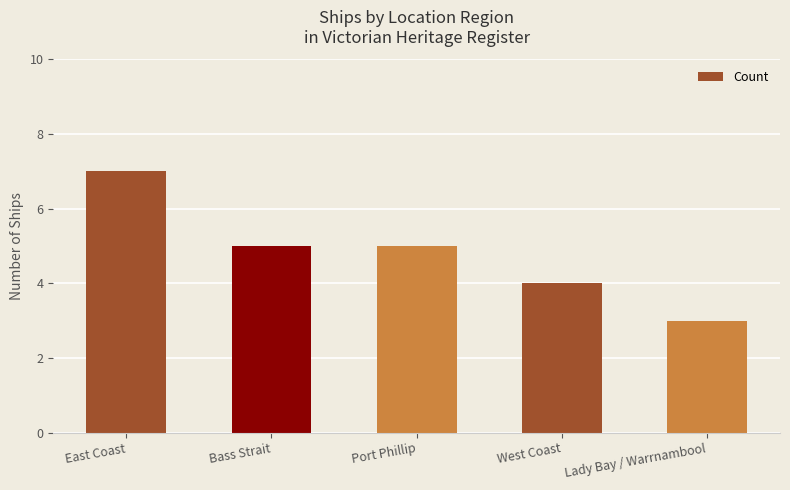

Which category has the highest value across all series?

East Coast